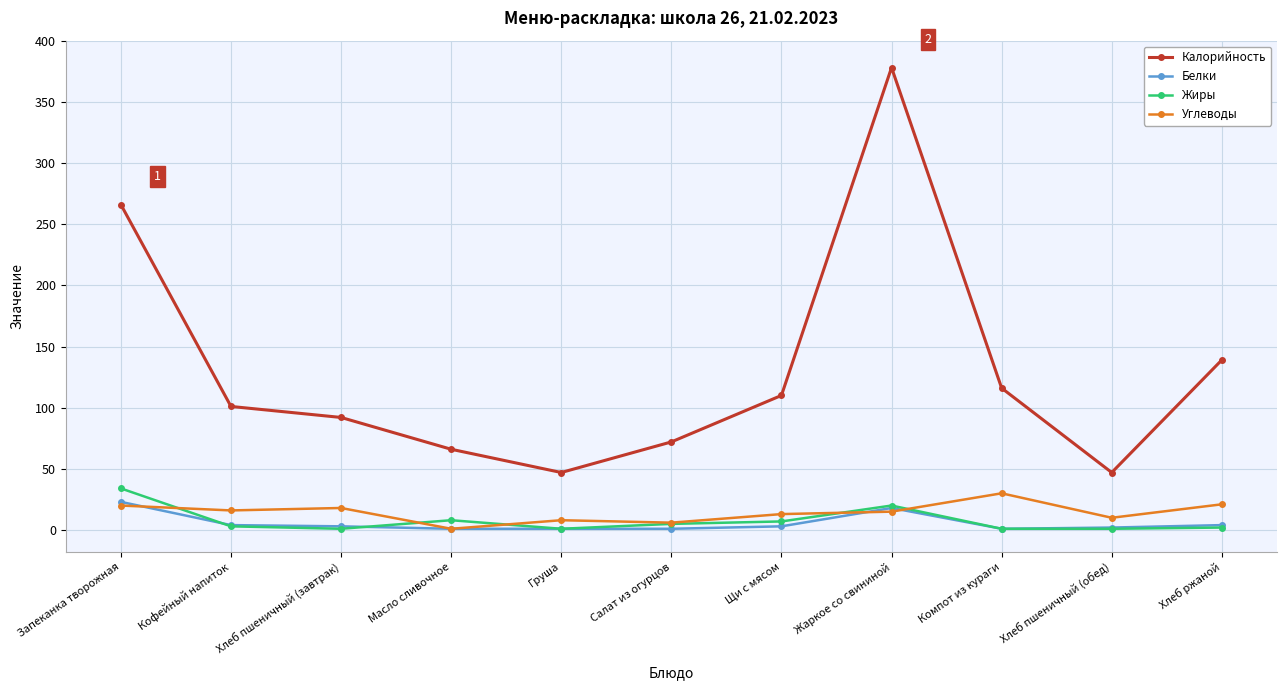

Is it true that Калорийность equals 35 at Хлеб ржаной?

False